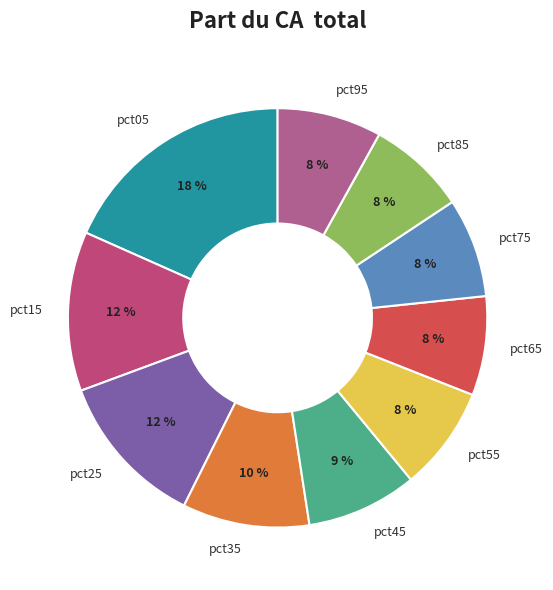

To the nearest percent, what percentage of the pie is pct15?

12%